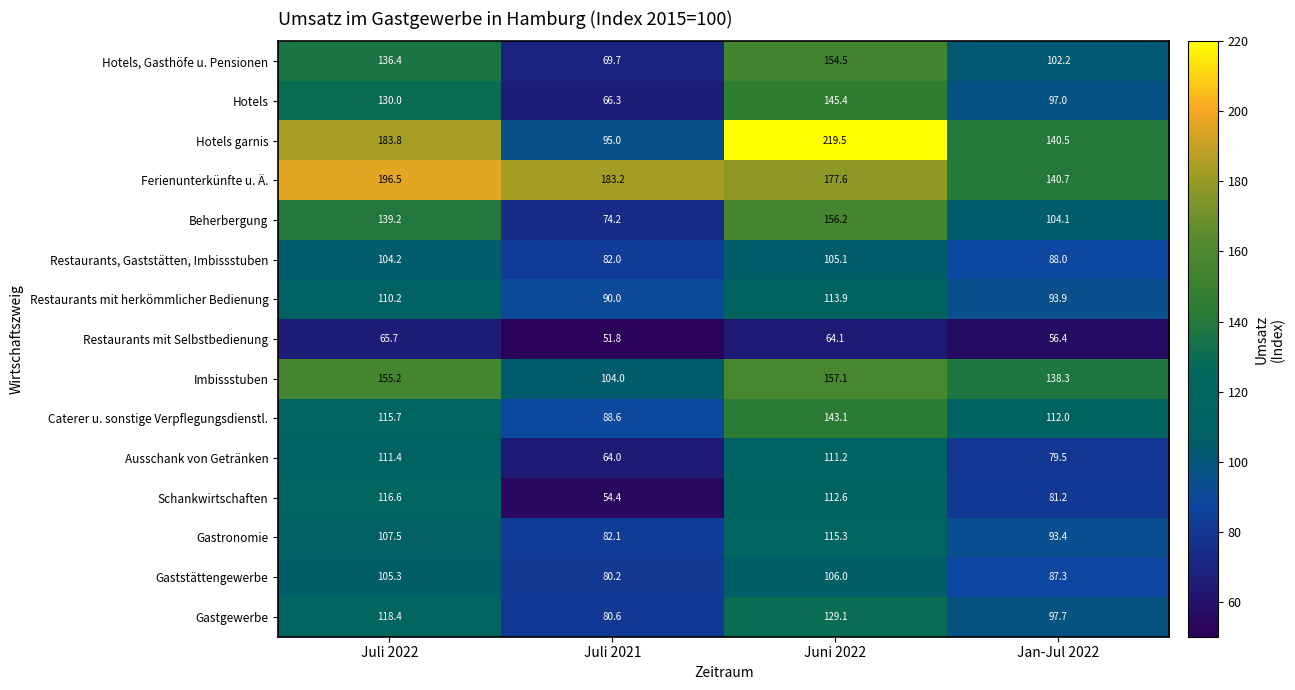

Where does the Gaststättengewerbe series first go above 105?

Juli 2022